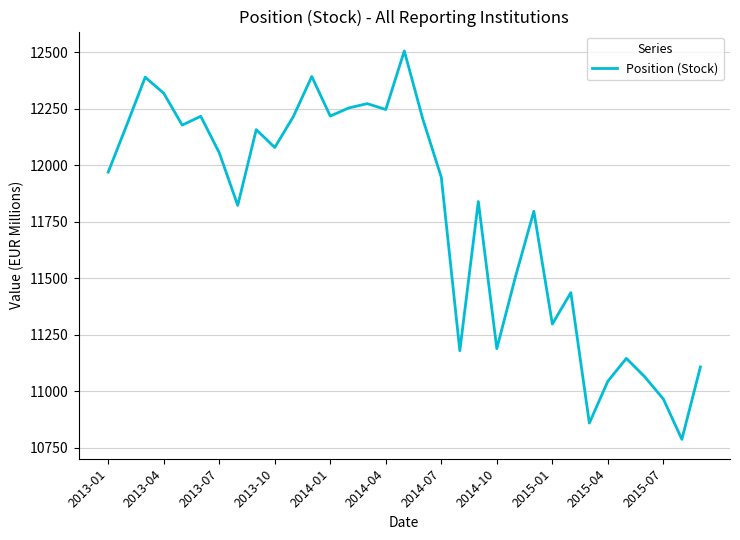

What is the minimum value shown in the chart?

10787